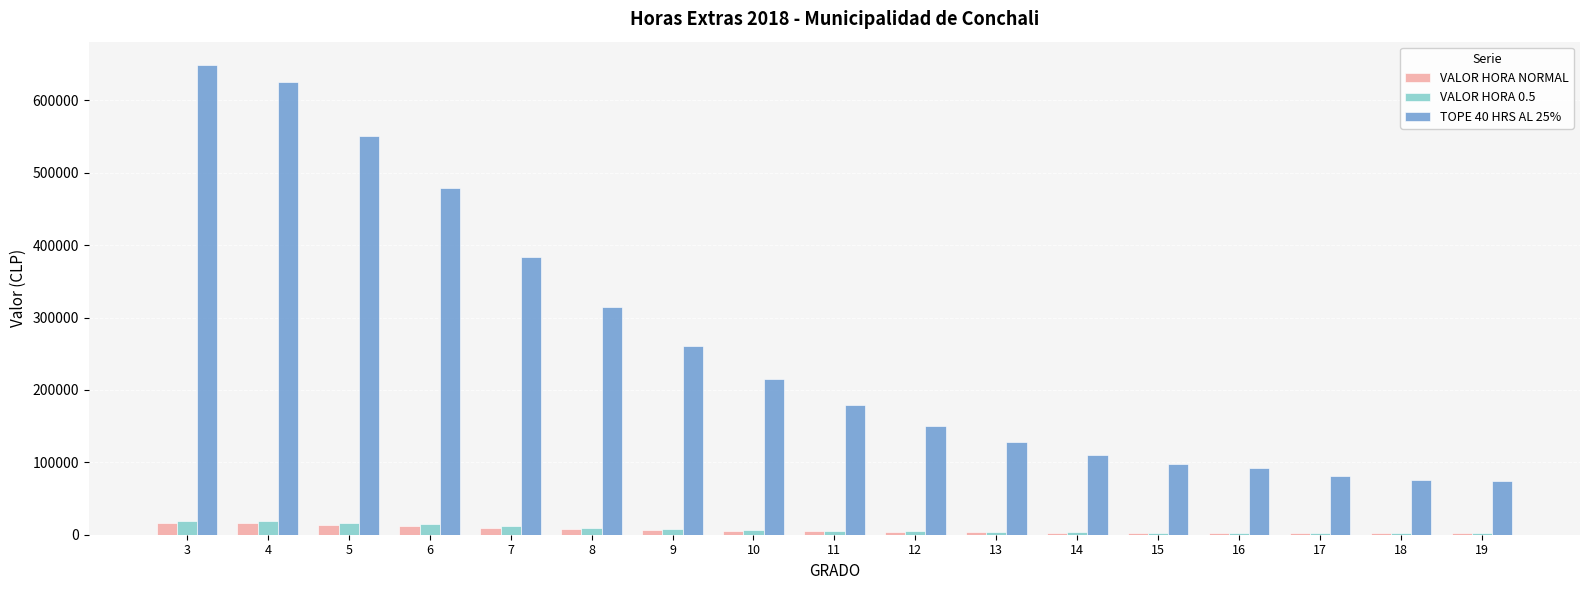

What is the sum of all VALOR HORA 0.5 values?

133958.3